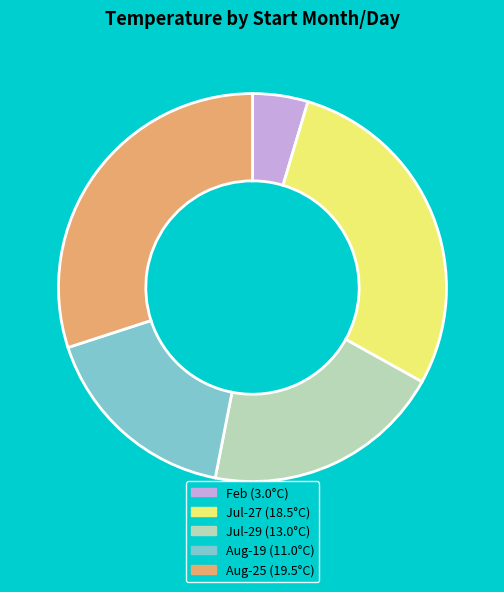

How many slices are in this pie chart?

5